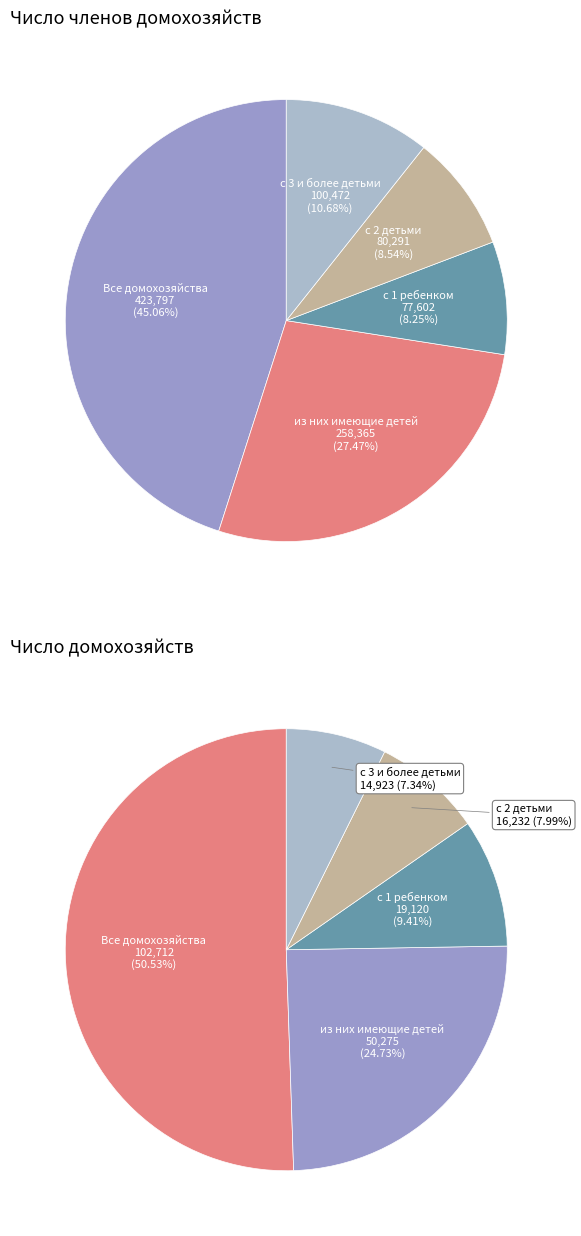

The с 2 детьми slice represents 16% of the pie. True or false?

False